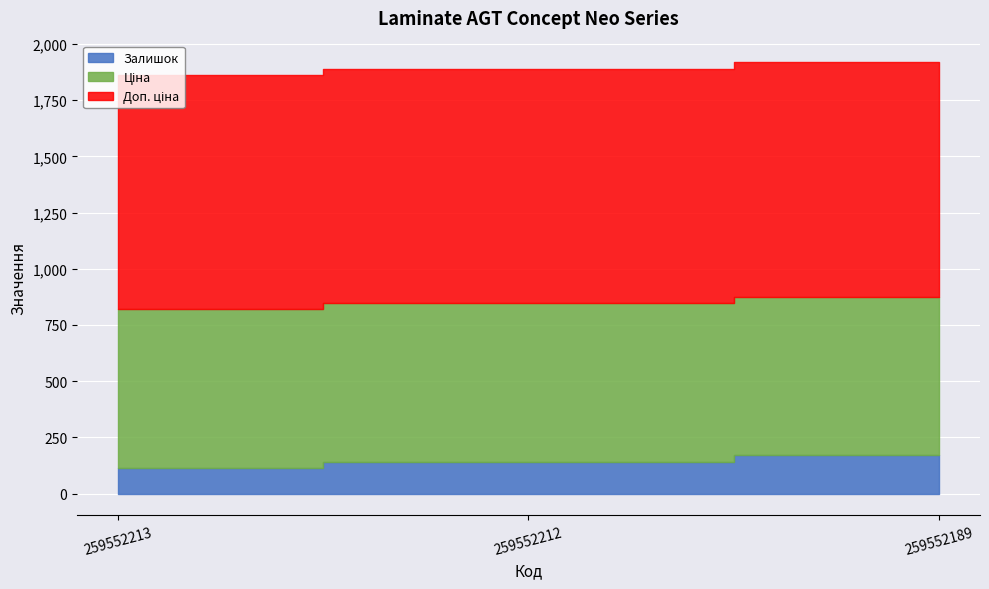

Rank the categories by Залишок value from highest to lowest.

259552189, 259552212, 259552213